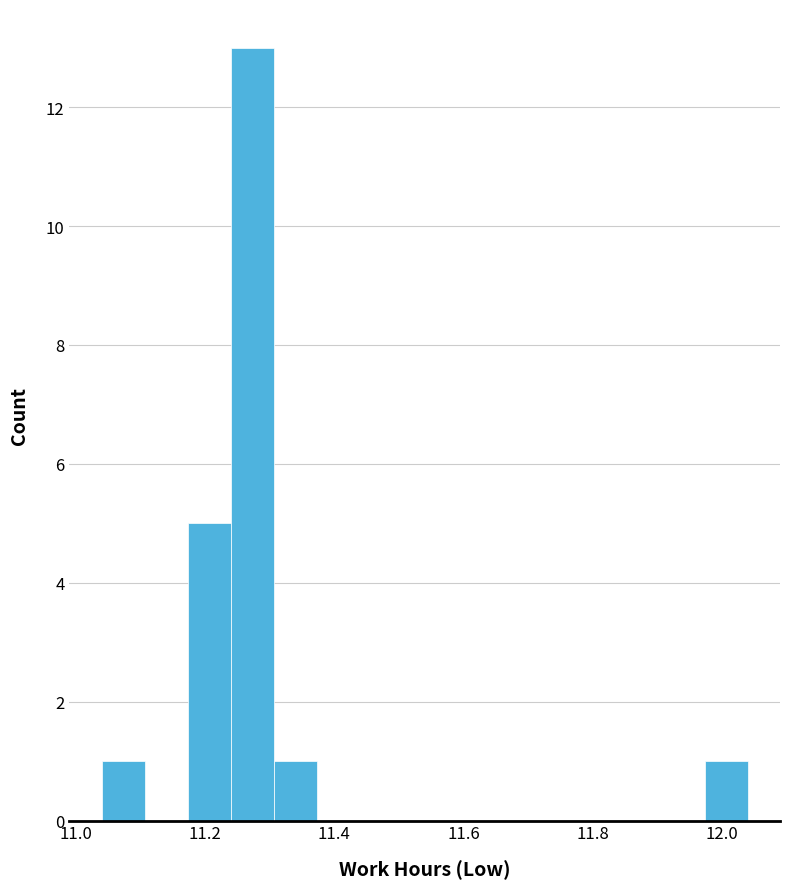

Around what value on the x-axis is the tallest bar? Give the approximate position of its centre, as read against the axis.

11.28